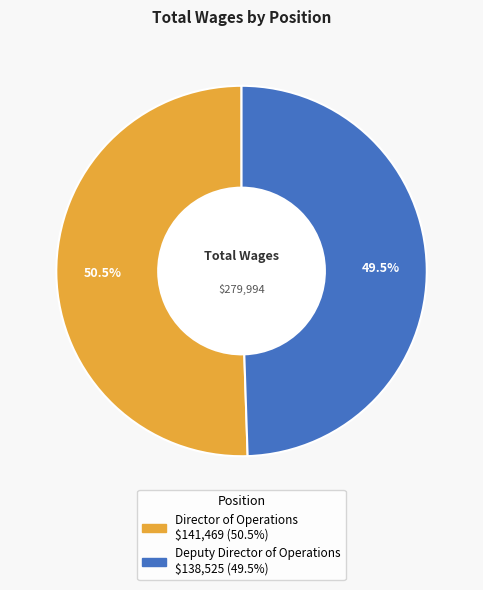

Is it true that Director of Operations is 65% of the pie?

False